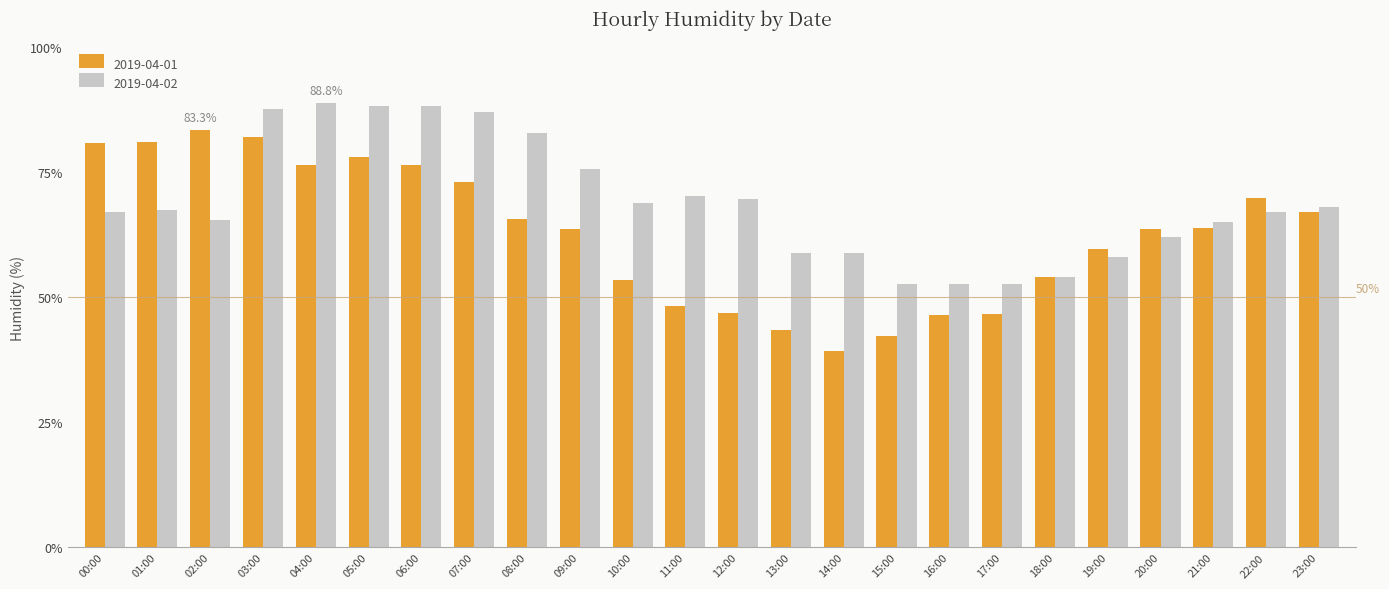

How many categories are shown in the chart?

24